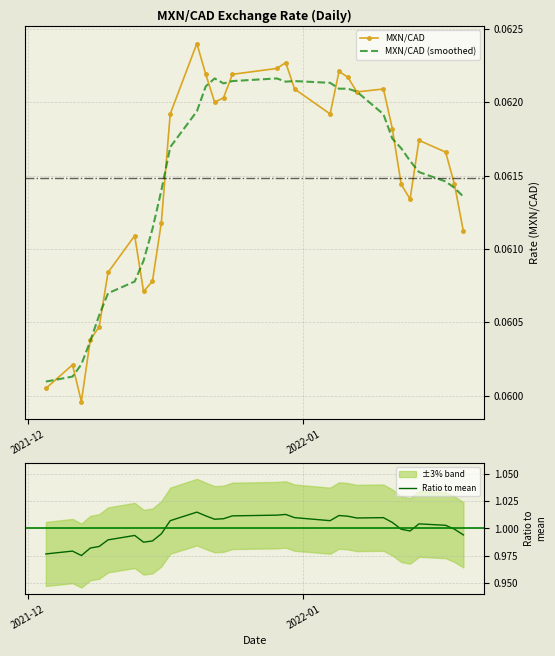

Count the values in the range 0 to 1.

31